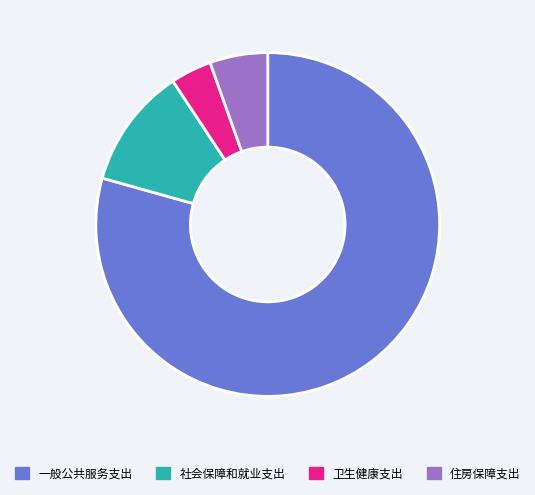

Do 住房保障支出 and 卫生健康支出 together represent more than half of the pie?

No